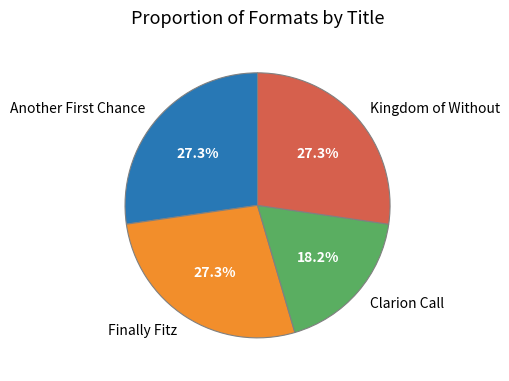

What is the ratio of the value at Finally Fitz to the value at Kingdom of Without?

1.0